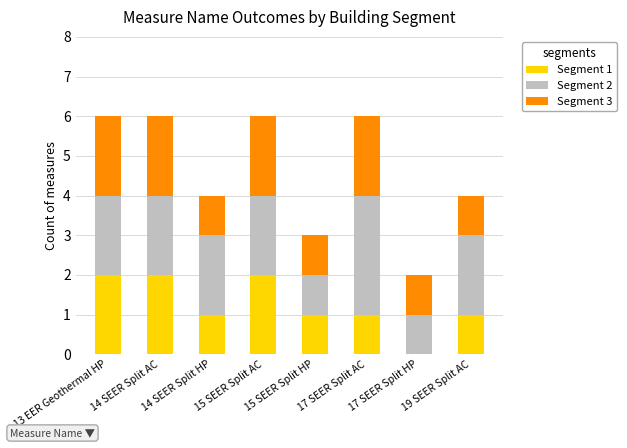

What is the total value across all series at 13 EER Geothermal HP?

6